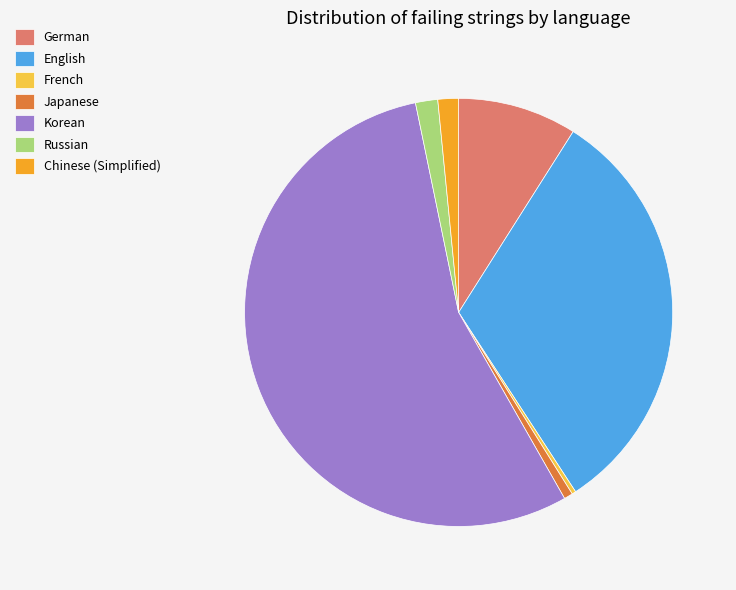

Is it true that Chinese (Simplified) is 13% of the pie?

False